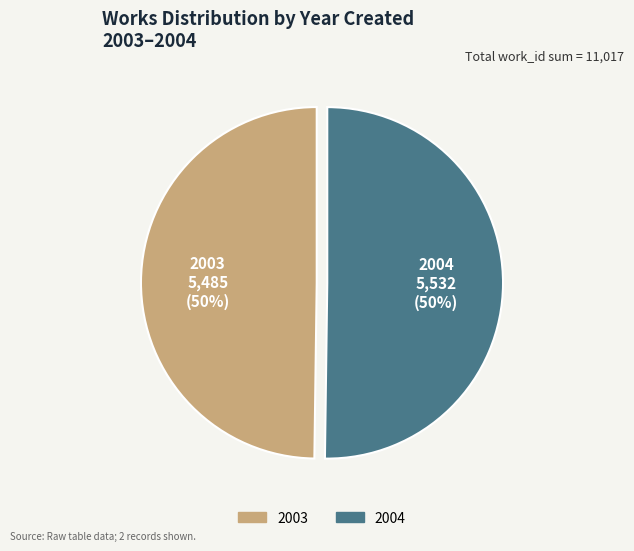

To the nearest percent, what percentage of the pie is 2003?

50%